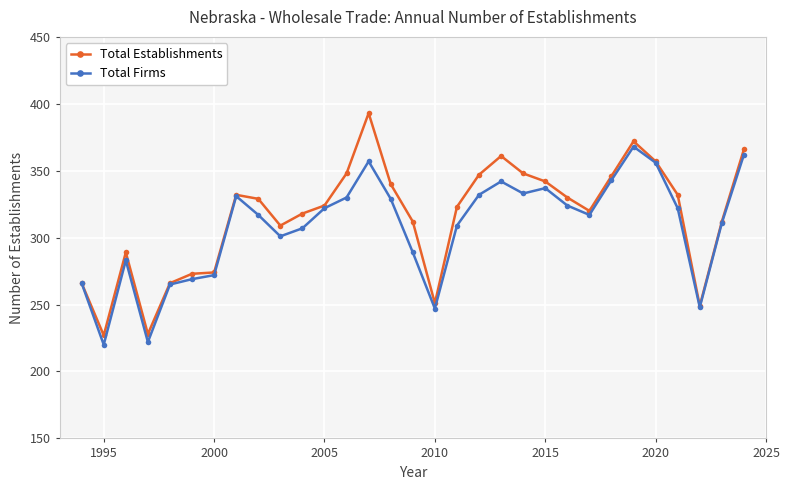

Which series has the largest range (max minus min)?

Total Establishments